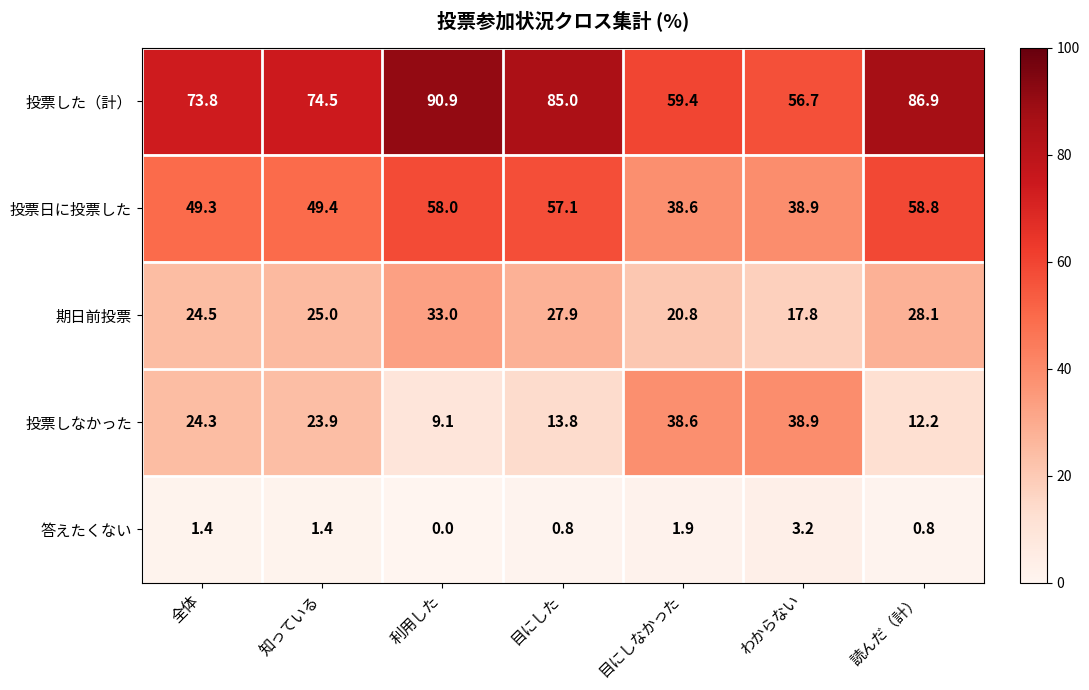

Which series has the widest spread of values?

投票した（計）